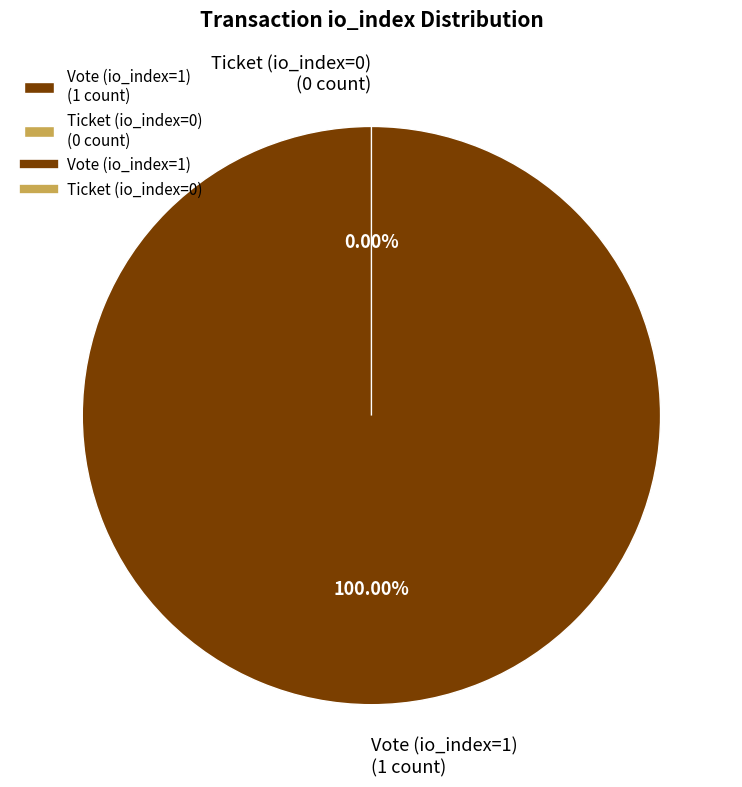

To the nearest percent, what is the difference between the Vote (io_index=1) and Ticket (io_index=0) slice percentages?

100%